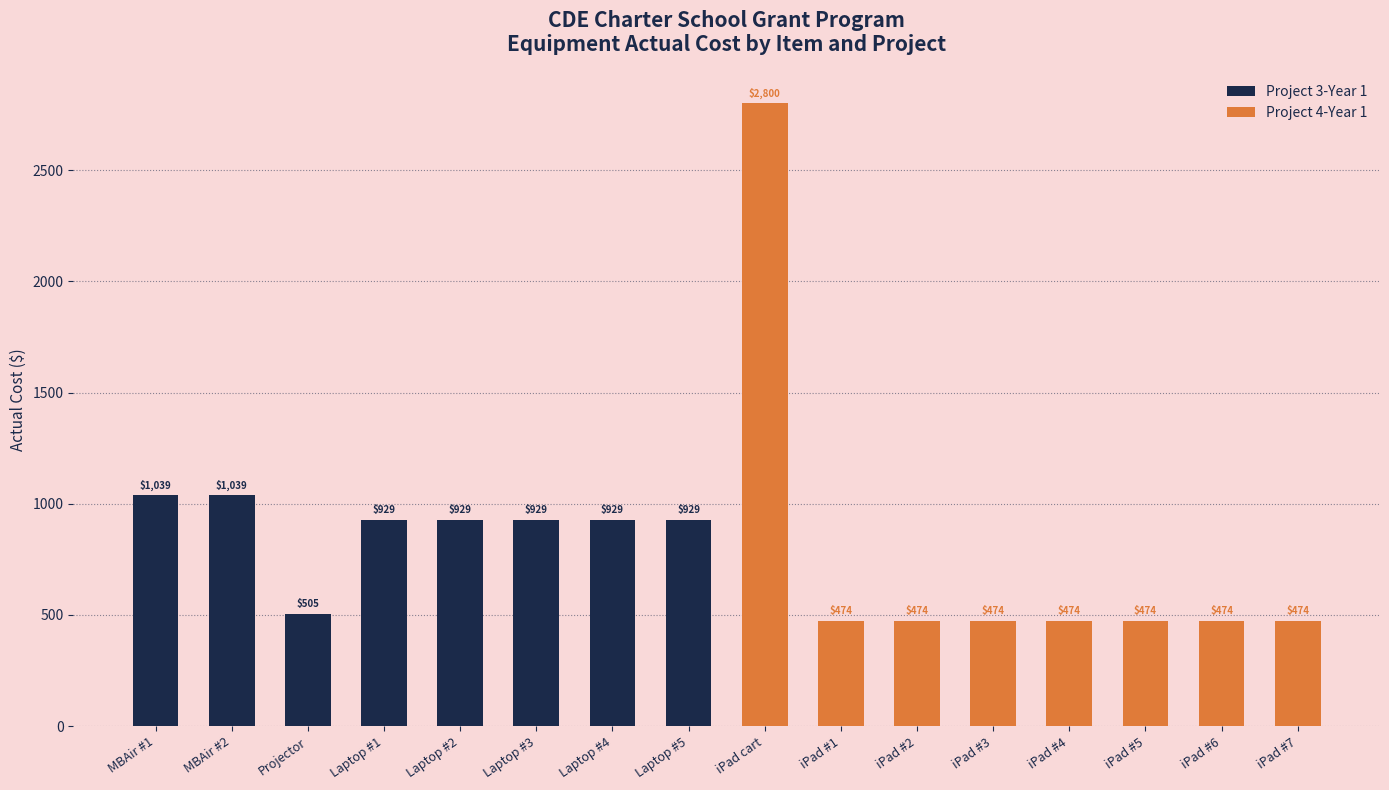

How many positive values does the Project 3-Year 1 series have?

8